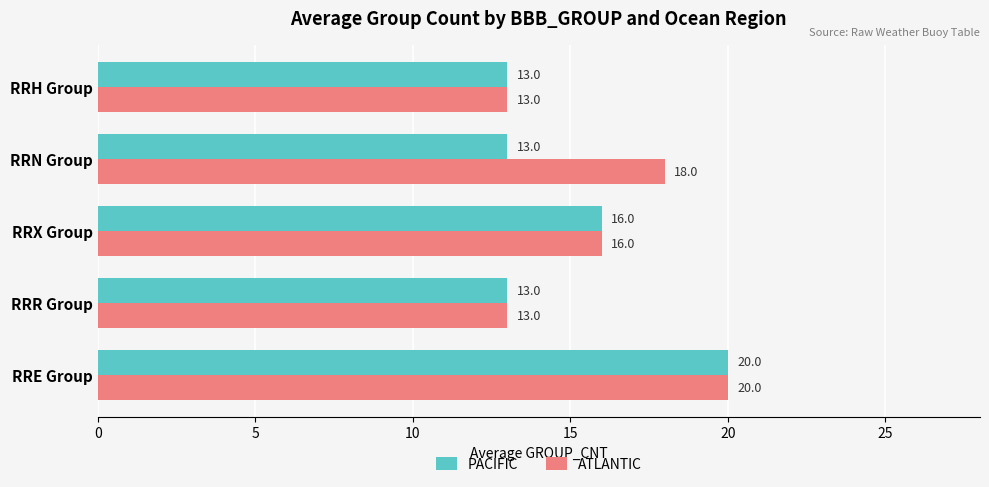

List the series in order of their overall mean, lowest first.

PACIFIC, ATLANTIC